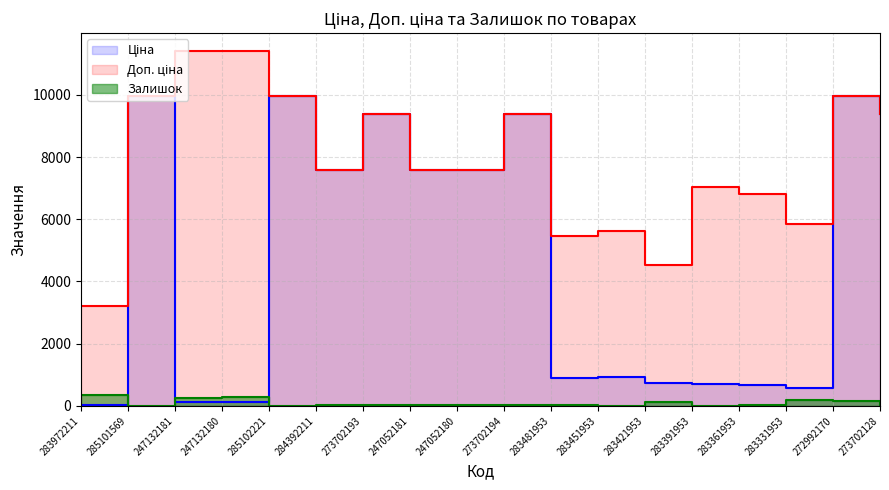

True or false: Ціна and Доп. ціна cross at least once.

False